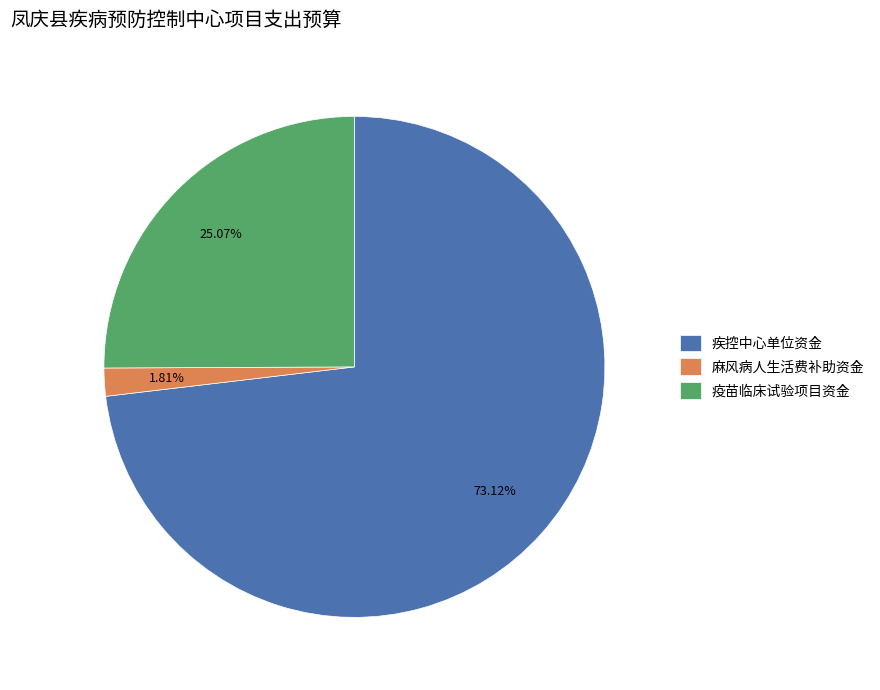

Between 麻风病人生活费补助资金 and 疾控中心单位资金, which is larger?

疾控中心单位资金